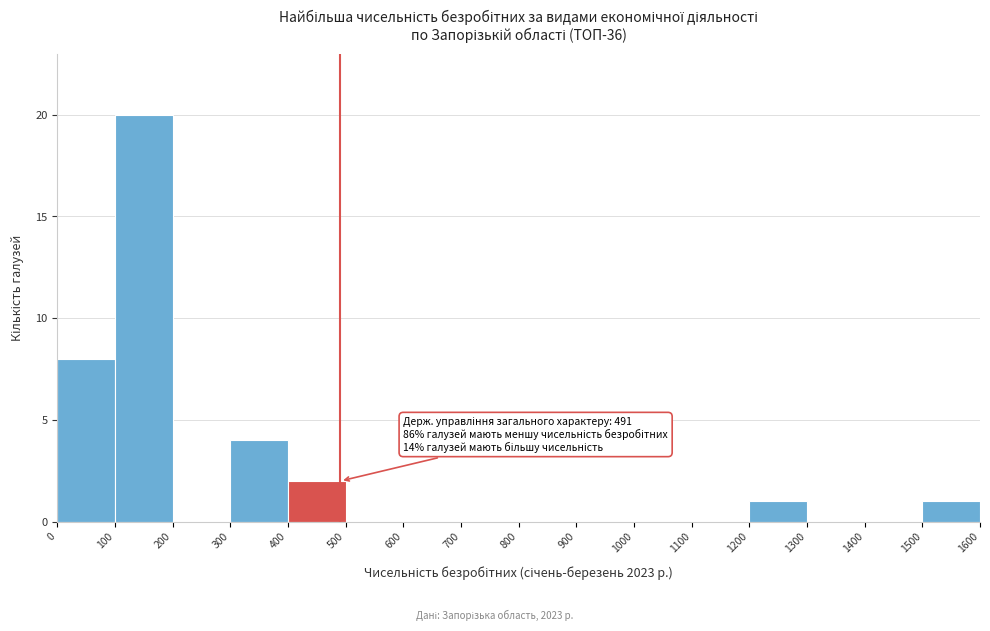

Over which range of the x-axis is the bar tallest?

100 to 200